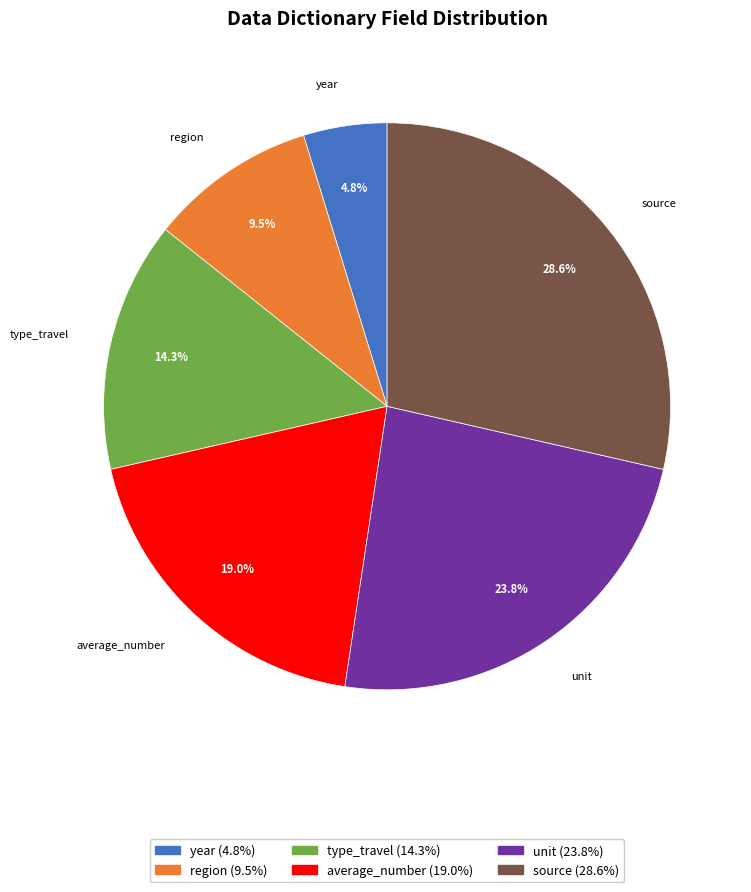

Which category has the smallest portion of the pie?

year